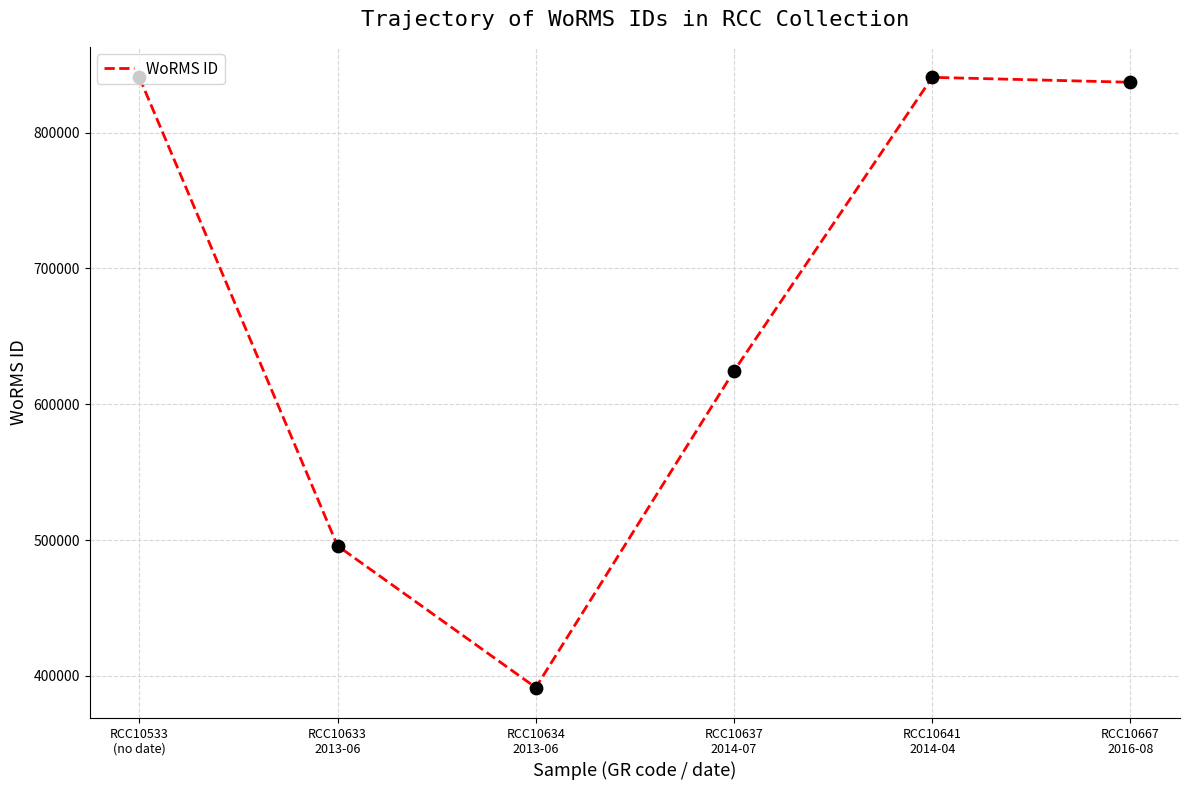

Between RCC10633
2013-06 and RCC10637
2014-07, which is larger?

RCC10637
2014-07